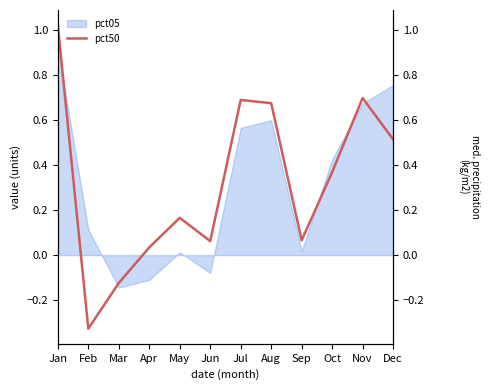

What is the value of the 8th point from the left?

0.7